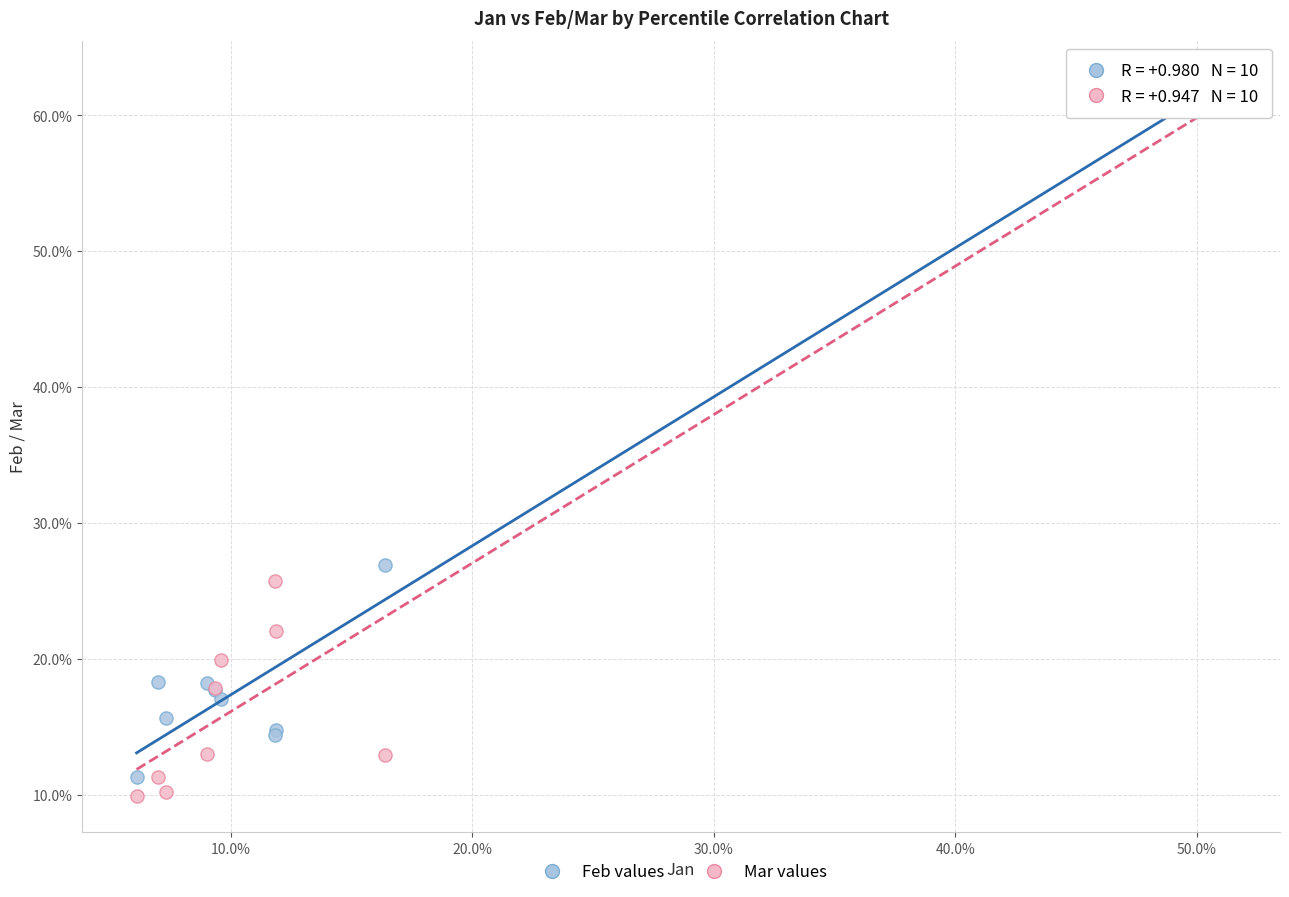

Which series has the largest Y range (max minus min)?

Mar values